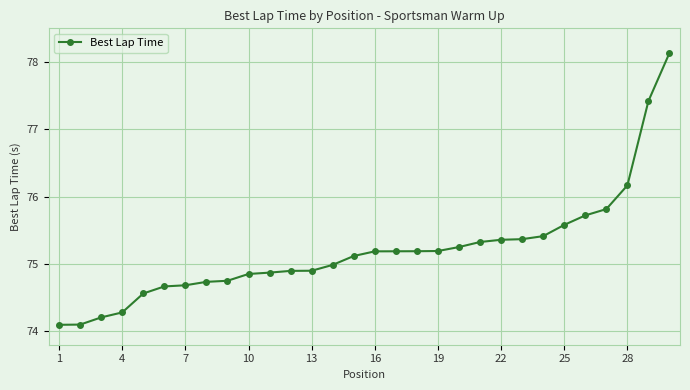

What is the minimum value shown in the chart?

74.1